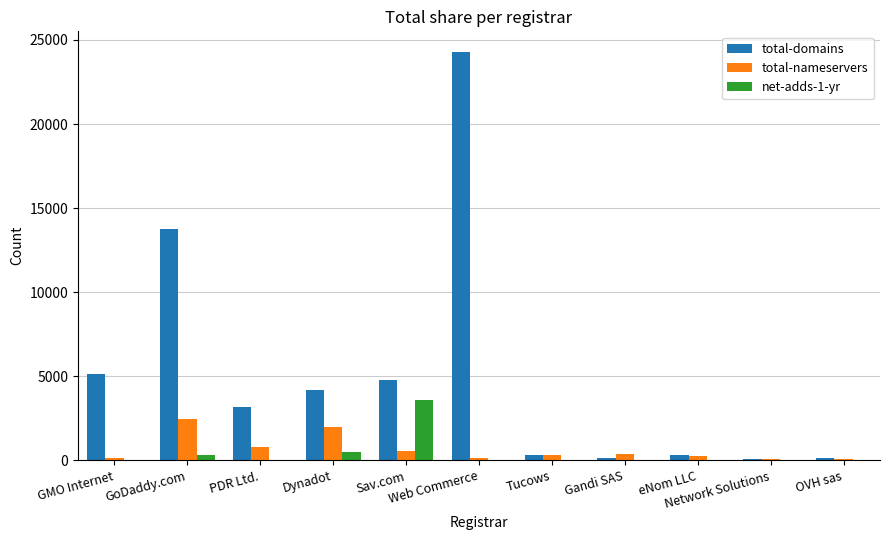

What is the maximum value for total-domains?

24298